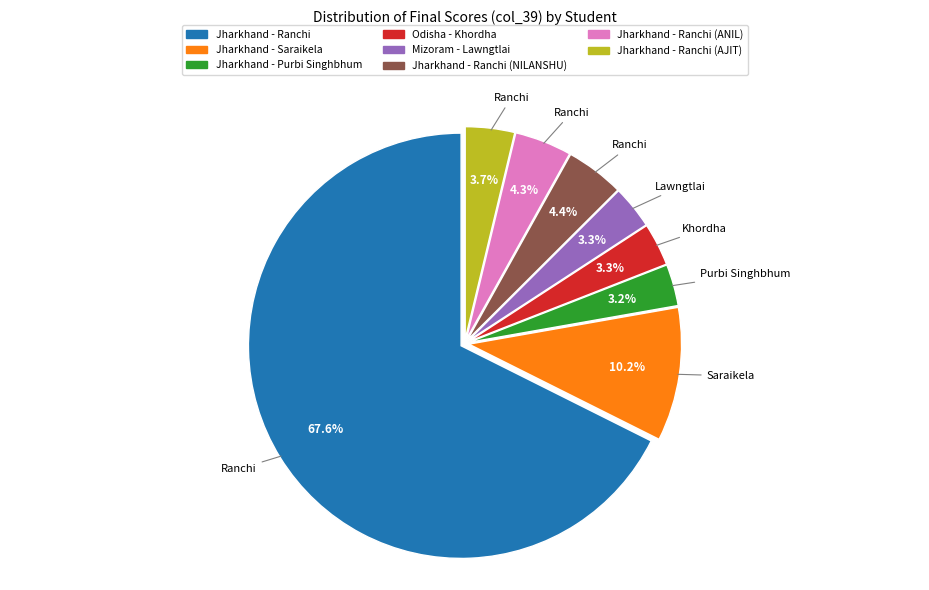

Count the number of slices in the pie.

8